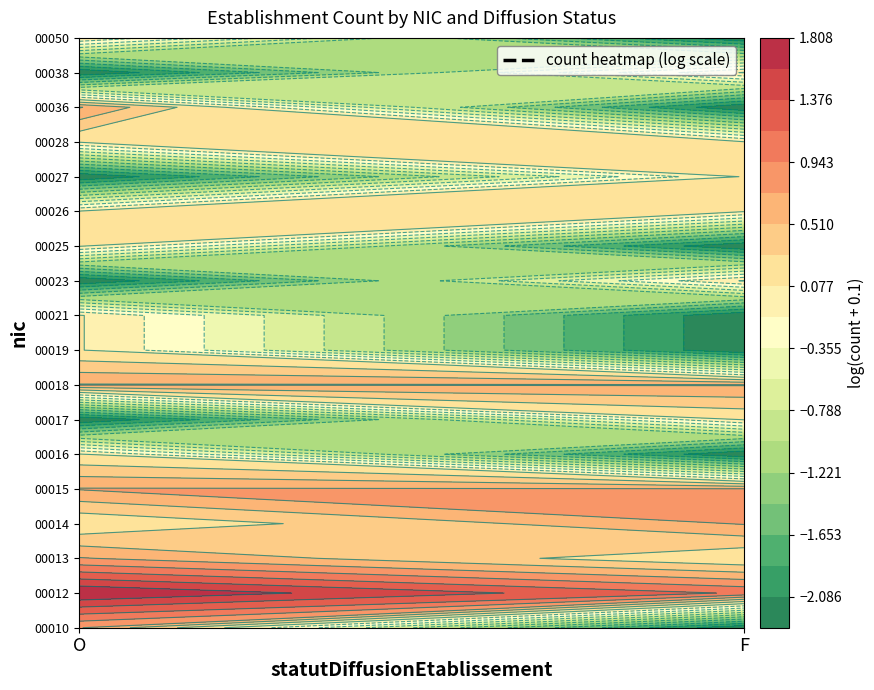

Rank the series at F from lowest to highest value.

00010, 00016, 00019, 00021, 00025, 00036, 00050, 00013, 00017, 00023, 00026, 00027, 00028, 00038, 00014, 00015, 00018, 00012